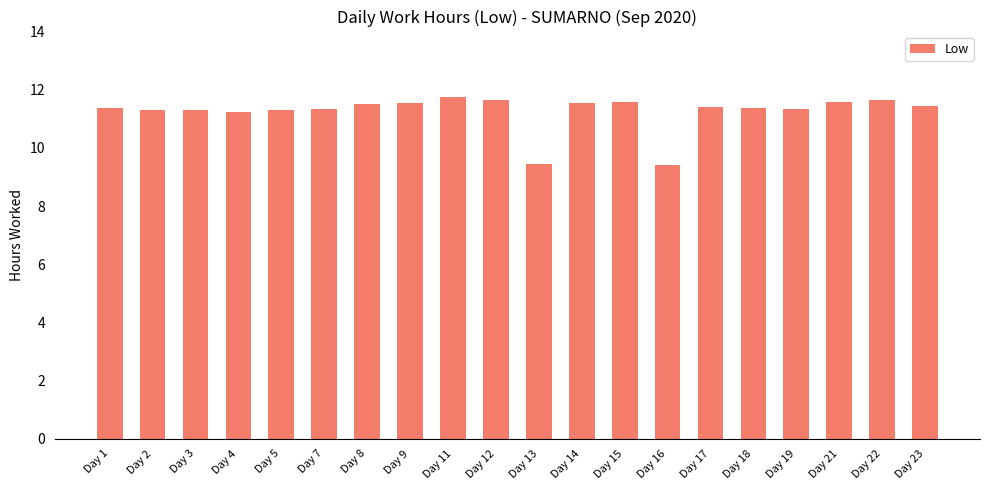

What is the greatest value displayed?

11.7